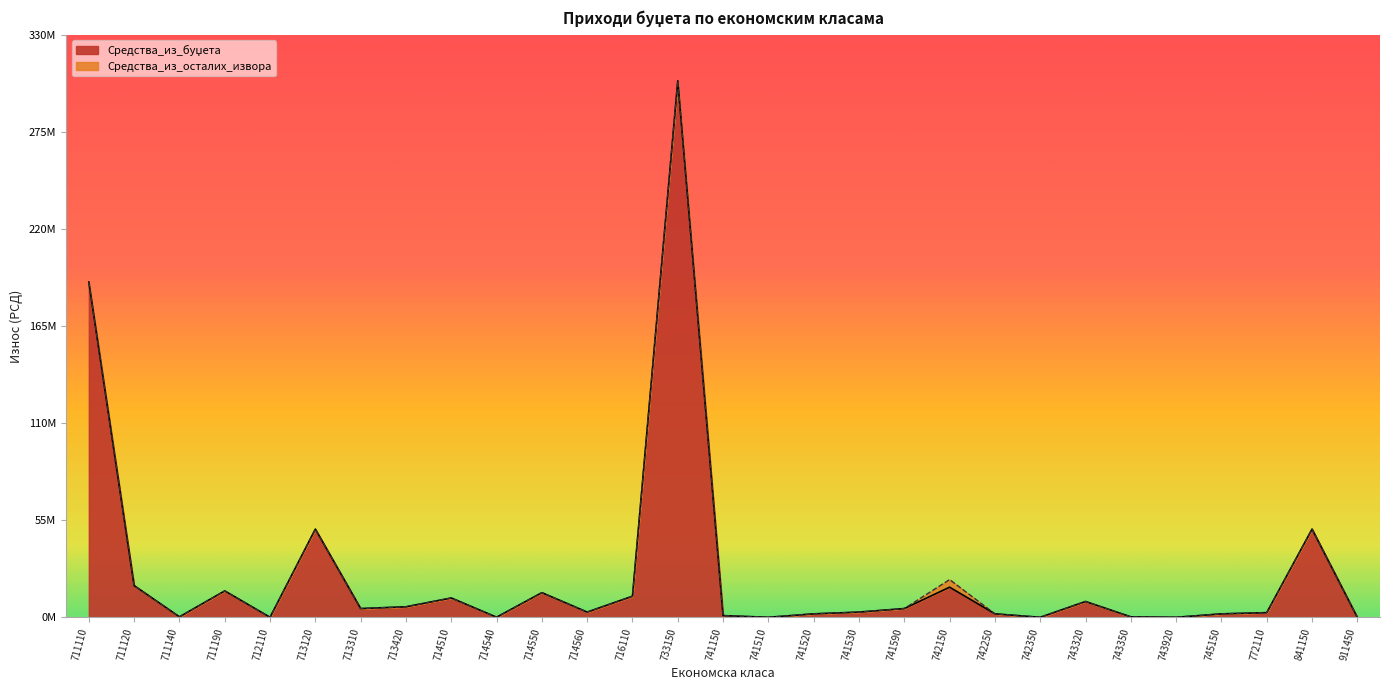

Does the chart display data point markers on the line(s)?

No